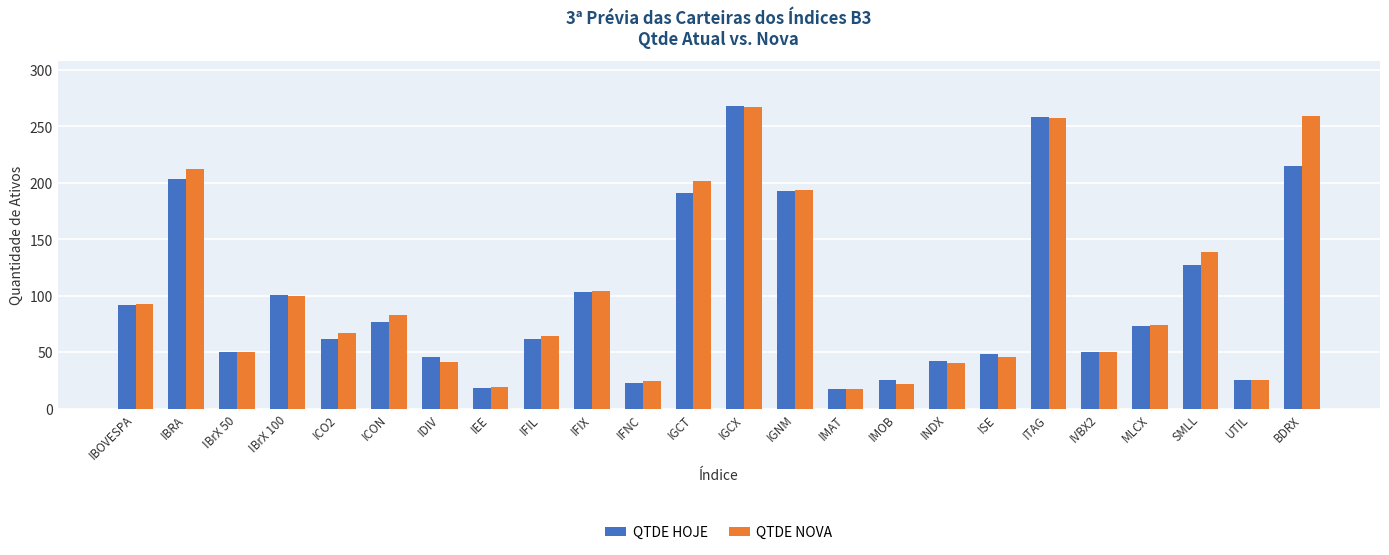

Are the bars grouped side by side (vs. stacked)?

Yes